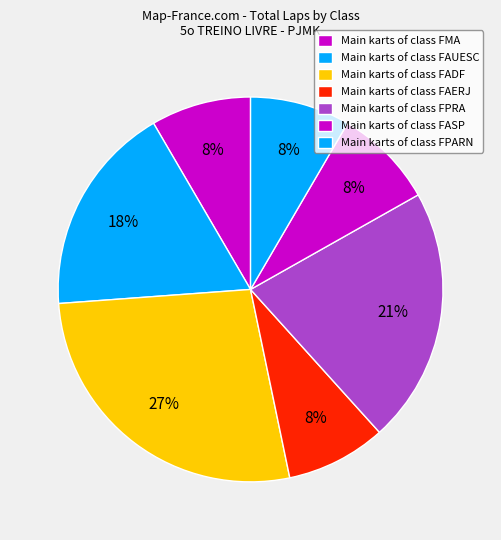

How many slices are in this pie chart?

7